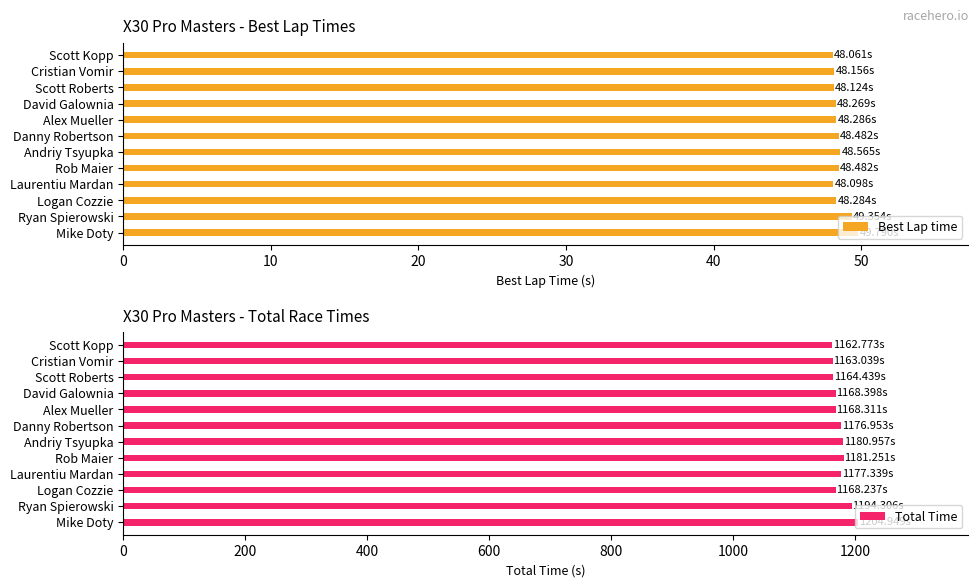

What is the sum of the Best Lap time values at Rob Maier and Danny Robertson?

97.0